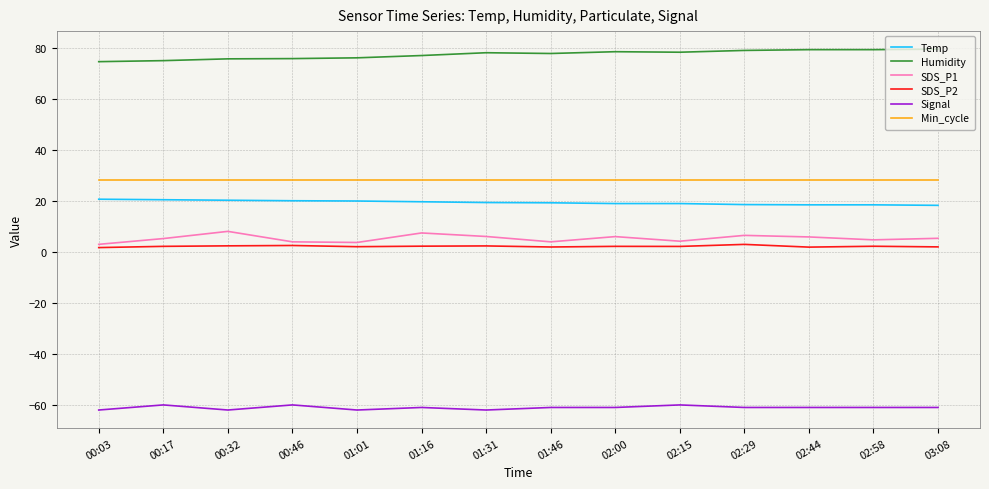

What are all the series names shown in the legend?

Temp, Humidity, SDS_P1, SDS_P2, Signal, Min_cycle